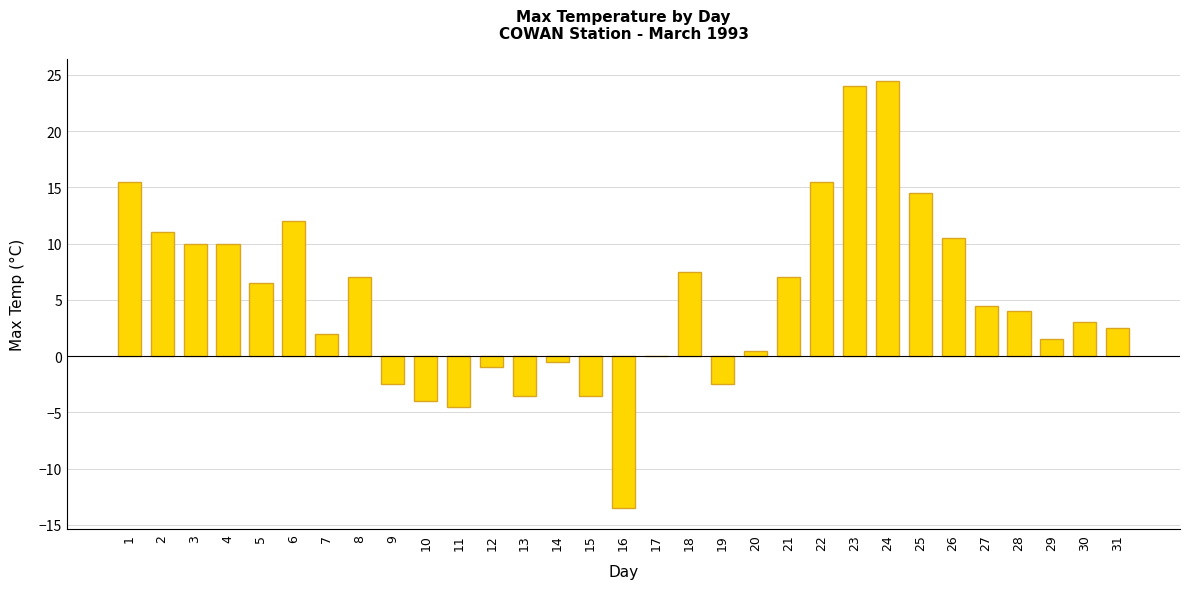

At which label does the data first exceed 4?

1